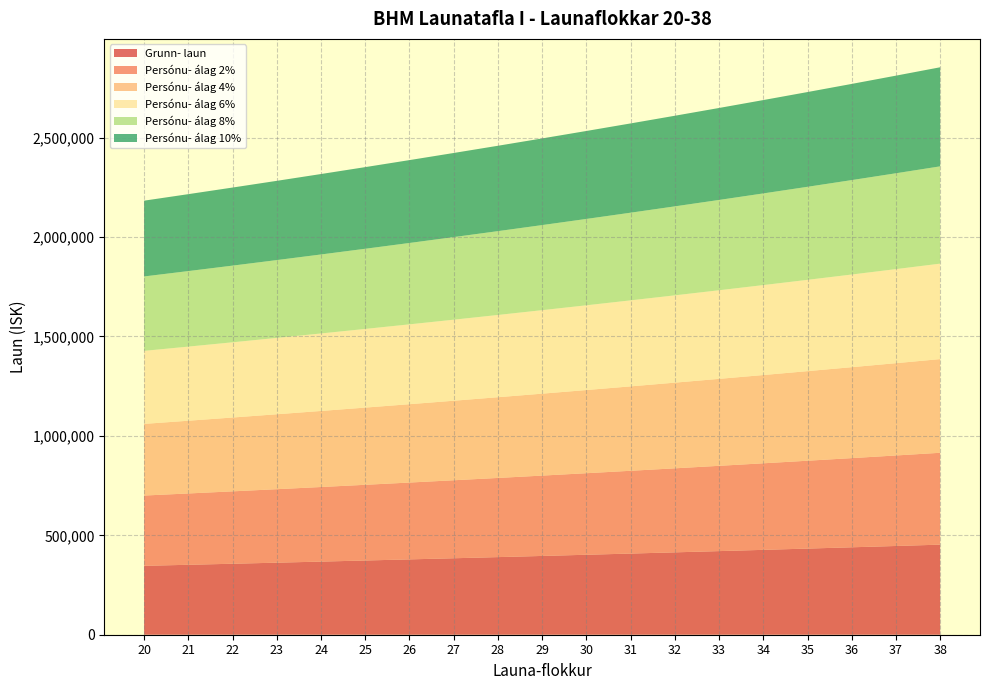

Reading left to right, what are all the values shown in this chart?

Grunn- laun: 20=346531	21=351730	22=357005	23=362361	24=367796	25=373313	26=378912	27=384597	28=390365	29=396221	30=402164	31=408196	32=414320	33=420534	34=426842	35=433245	36=439743	37=446340	38=453035
Persónu- álag 2%: 20=353462	21=358765	22=364145	23=369608	24=375152	25=380779	26=386490	27=392289	28=398172	29=404145	30=410207	31=416360	32=422606	33=428945	34=435379	35=441910	36=448538	37=455267	38=462096
Persónu- álag 4%: 20=360392	21=365799	22=371285	23=376855	24=382508	25=388246	26=394068	27=399981	28=405980	29=412070	30=418251	31=424524	32=430893	33=437355	34=443916	35=450575	36=457333	37=464194	38=471156
Persónu- álag 6%: 20=367323	21=372834	22=378425	23=384103	24=389864	25=395712	26=401647	27=407673	28=413787	29=419994	30=426294	31=432688	32=439179	33=445766	34=452453	35=459240	36=466128	37=473120	38=480217
Persónu- álag 8%: 20=374253	21=379868	22=385565	23=391350	24=397220	25=403178	26=409225	27=415365	28=421594	29=427919	30=434337	31=440852	32=447466	33=454177	34=460989	35=467905	36=474922	37=482047	38=489278
Persónu- álag 10%: 20=381184	21=386903	22=392706	23=398597	24=404576	25=410644	26=416803	27=423057	28=429402	29=435843	30=442380	31=449016	32=455752	33=462587	34=469526	35=476570	36=483717	37=490974	38=498339